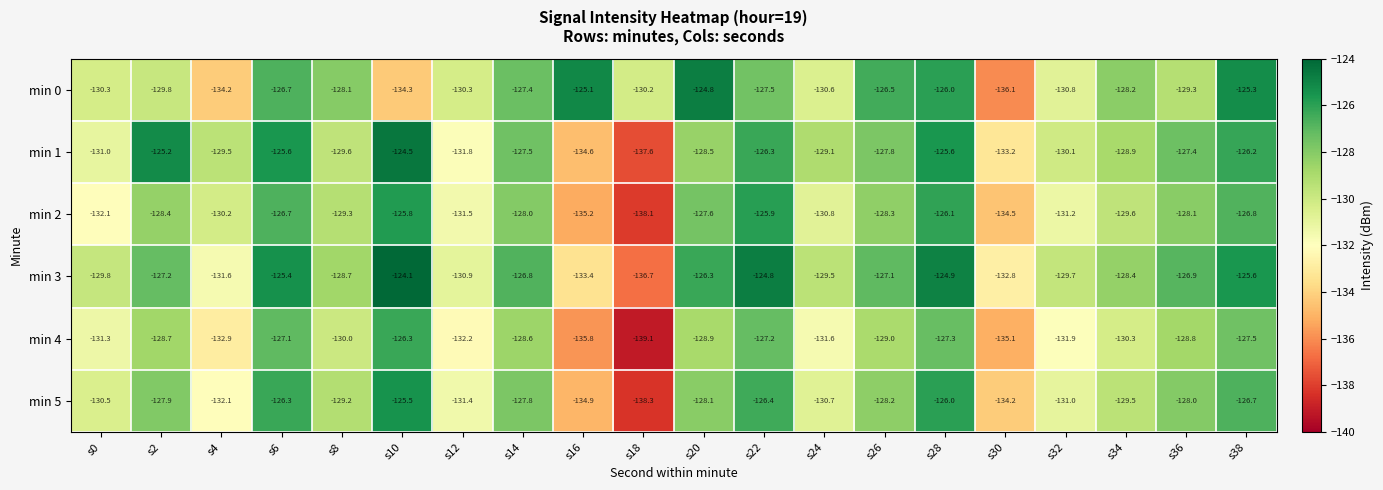

What is the smallest value displayed?

-139.1